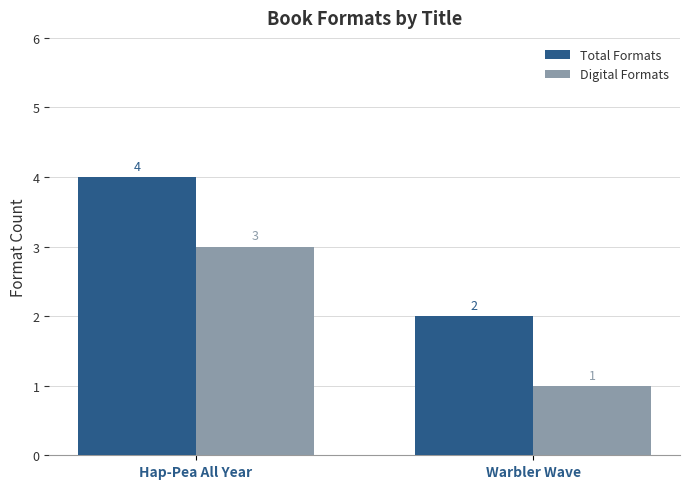

What is the label of the 2nd bar from the right?

Hap-Pea All Year